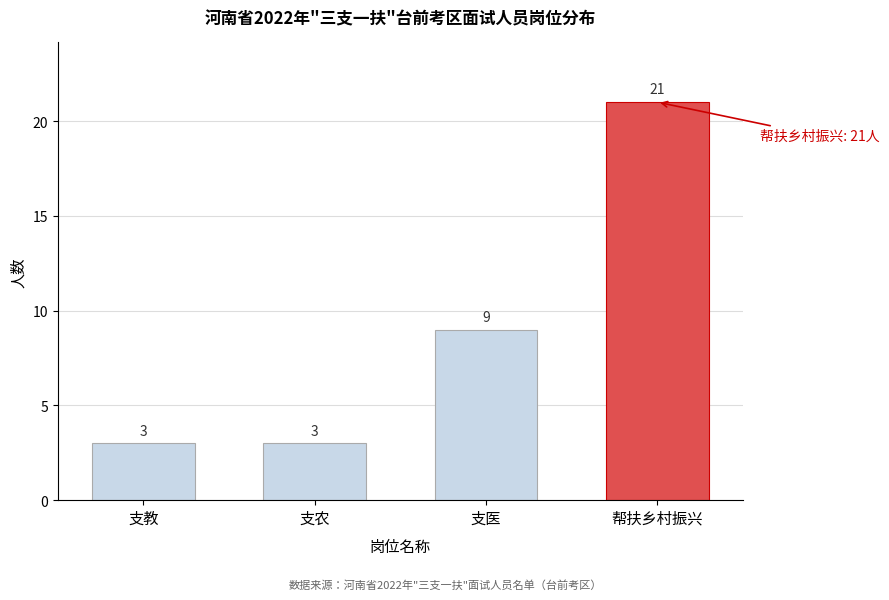

Reading left to right, extract all data points from this chart.

支教=3	支农=3	支医=9	帮扶乡村振兴=21